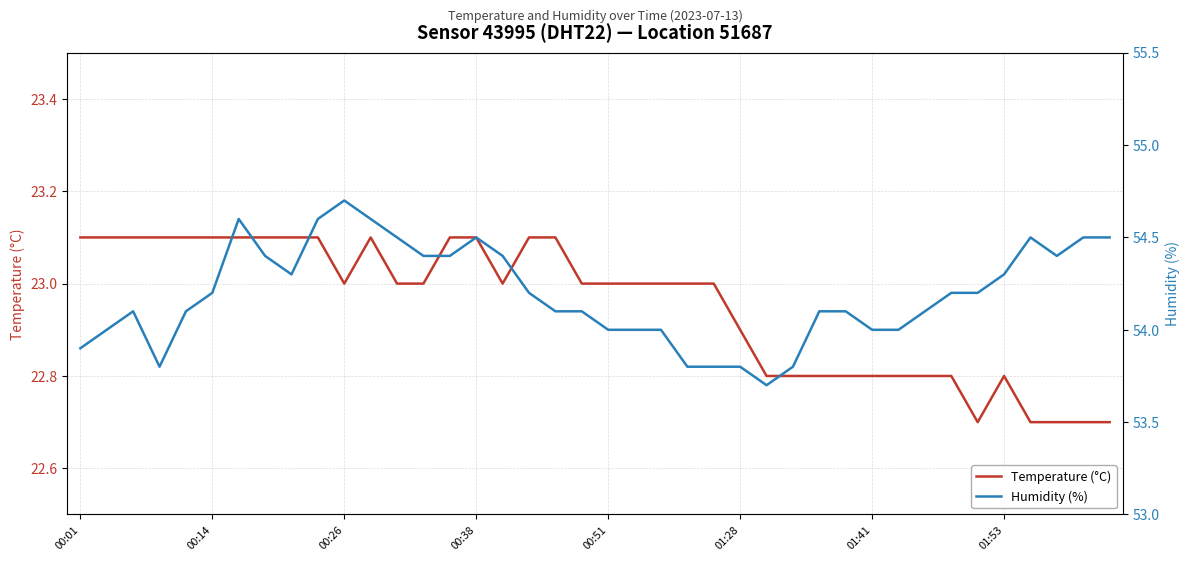

What is the difference between the maximum and minimum values in the Temperature (°C) series?

0.4